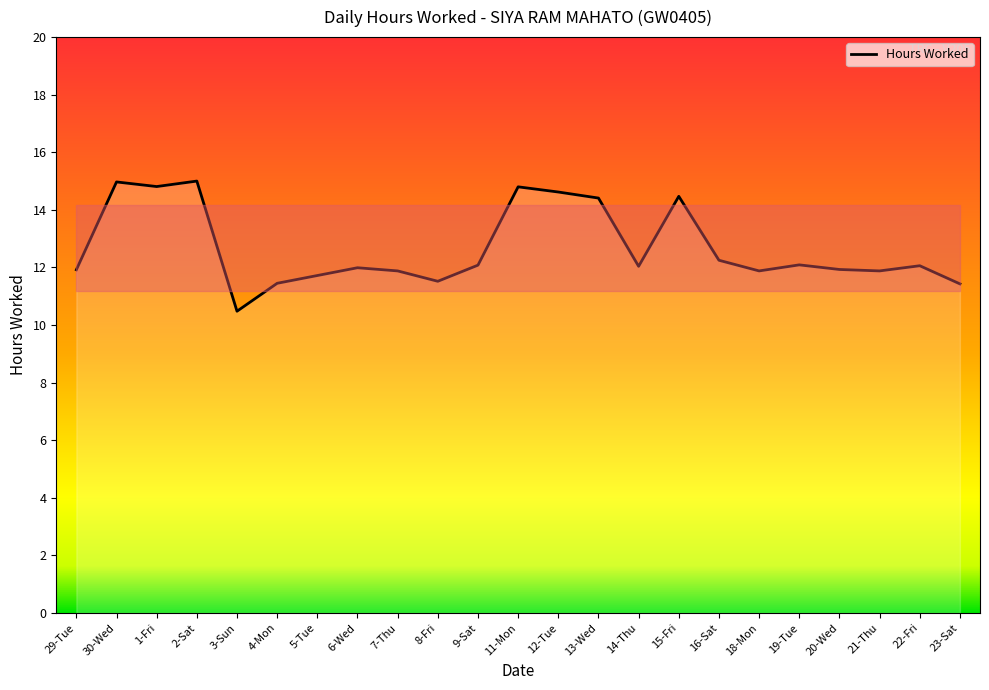

What is the ratio of the value at 14-Thu to the value at 11-Mon?

0.8